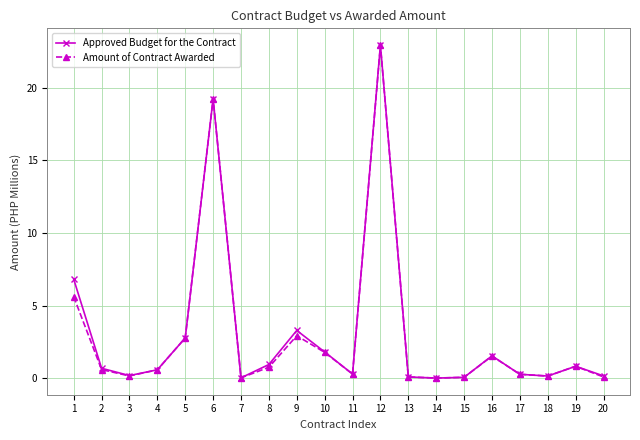

Does the chart have visible grid lines?

Yes